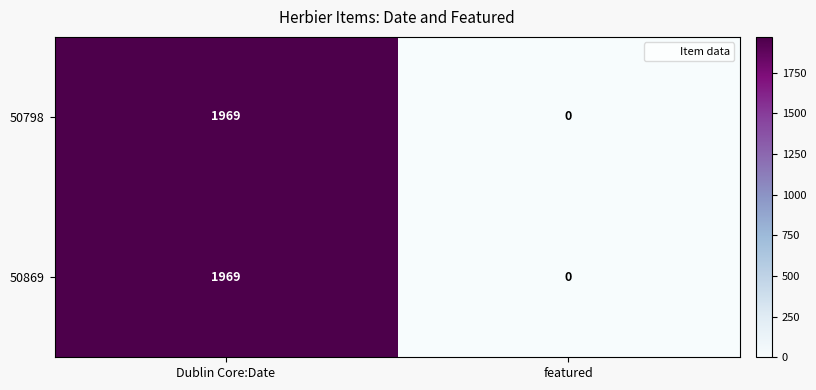

Reading right to left, what are all the values shown in this chart?

50798: featured=0	Dublin Core:Date=1969
50869: featured=0	Dublin Core:Date=1969